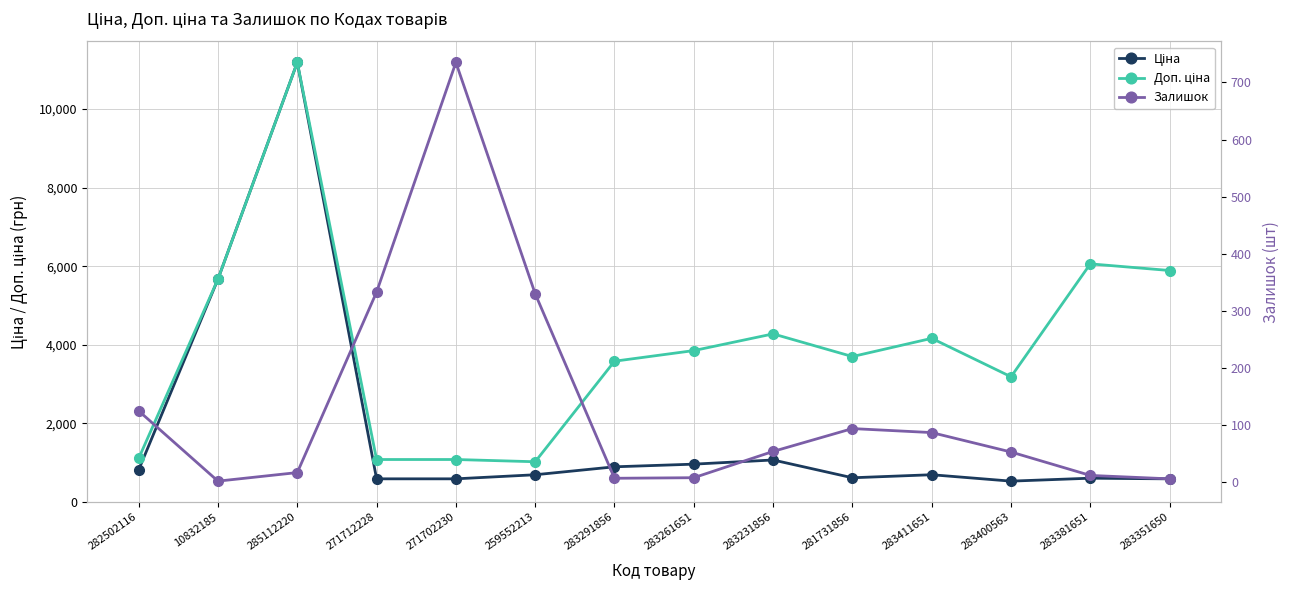

List the series in order of their peak value, lowest first.

Залишок, Ціна, Доп. ціна